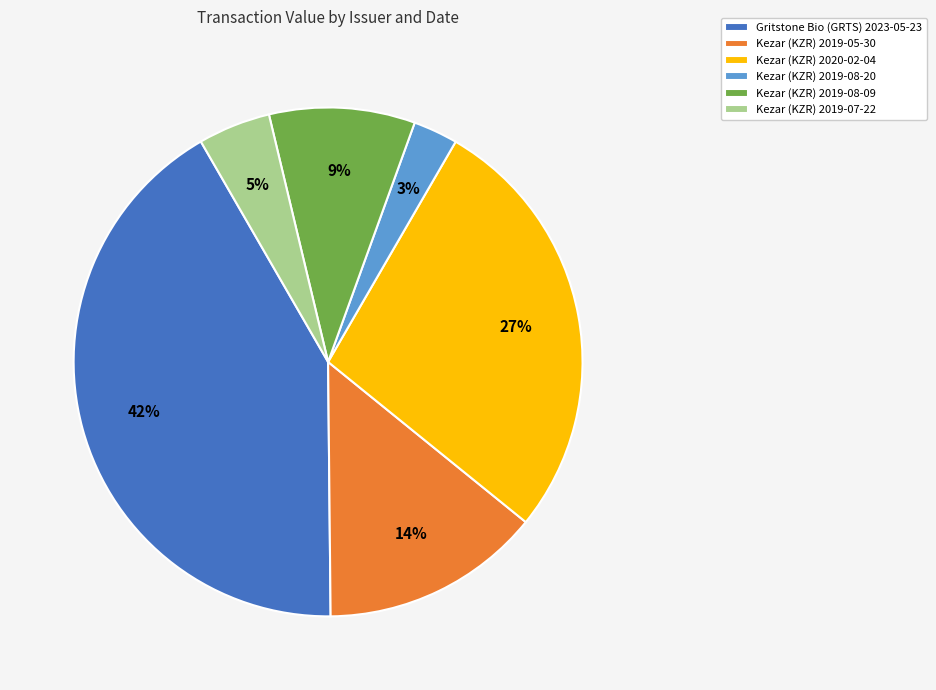

Do Kezar (KZR) 2019-08-20 and Gritstone Bio (GRTS) 2023-05-23 together represent more than half of the pie?

No